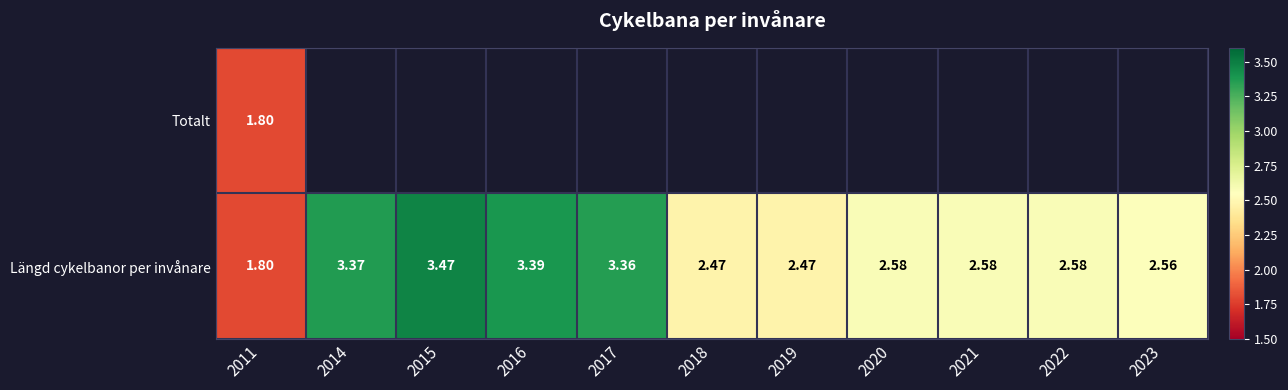

At which category is the sum across all series the highest?

2011